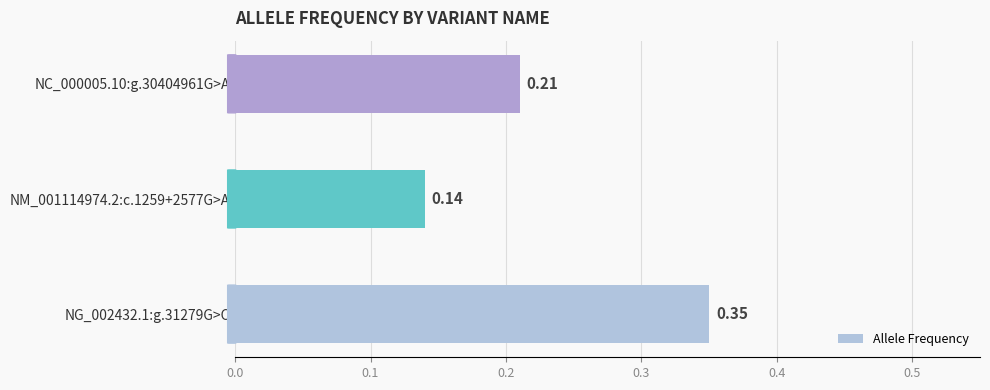

What is the sum of the values at NG_002432.1:g.31279G>C and NM_001114974.2:c.1259+2577G>A?

0.5